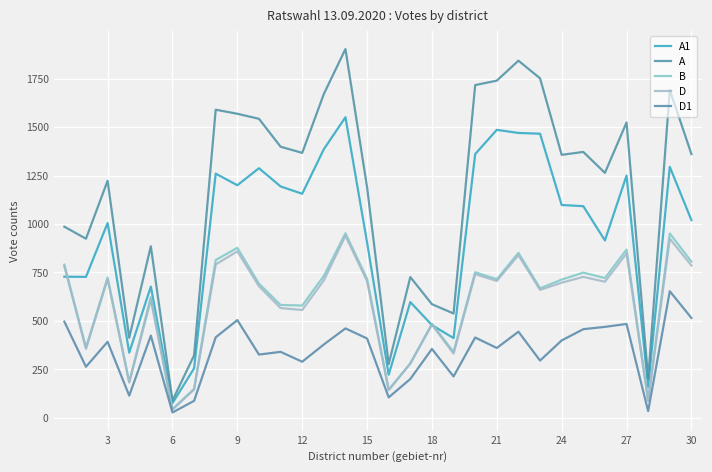

How many interior local peaks does the D series have?

10